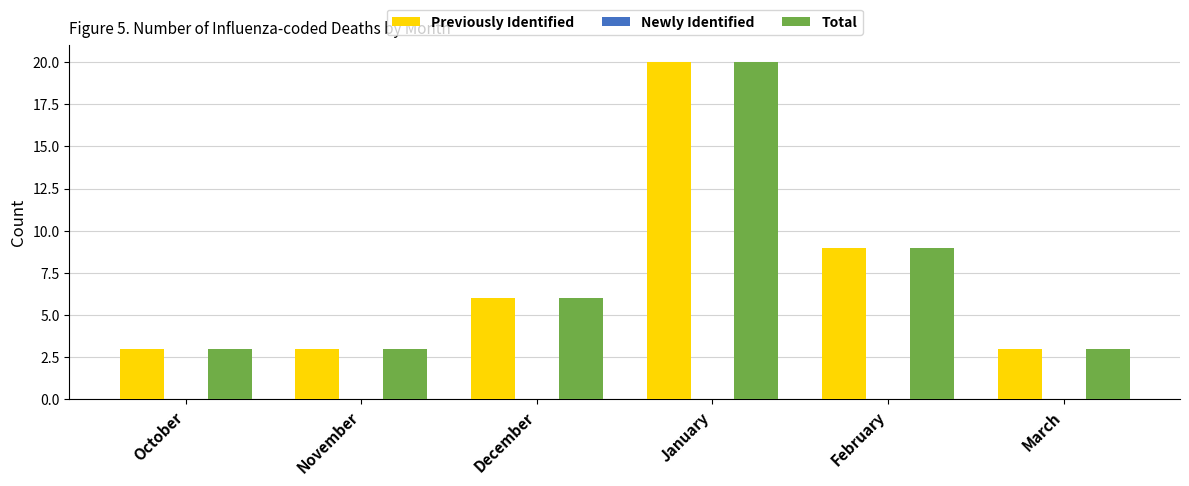

Reading left to right, what are all the values shown in this chart?

Previously Identified: October=3	November=3	December=6	January=20	February=9	March=3
Total: October=3	November=3	December=6	January=20	February=9	March=3